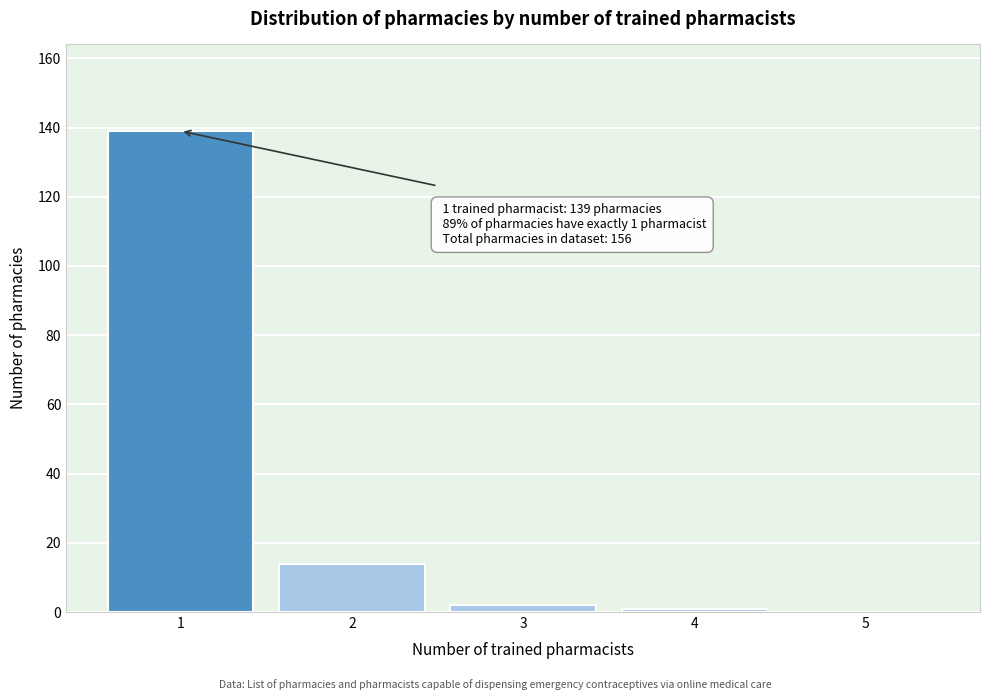

Which range on the x-axis has the tallest bar?

0.5 to 1.5